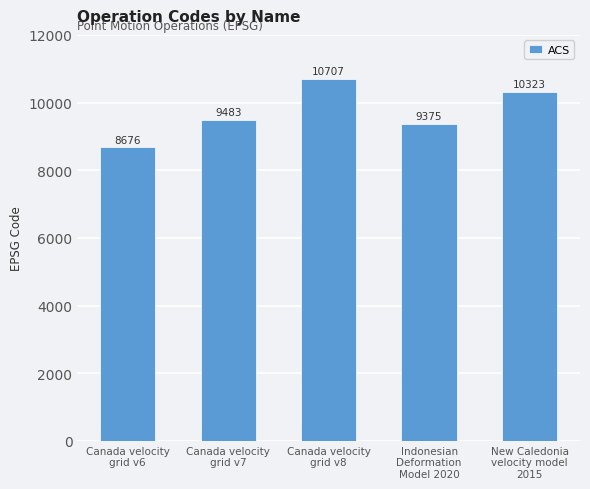

Is it true that the value at Canada velocity
grid v6 is 14494?

False